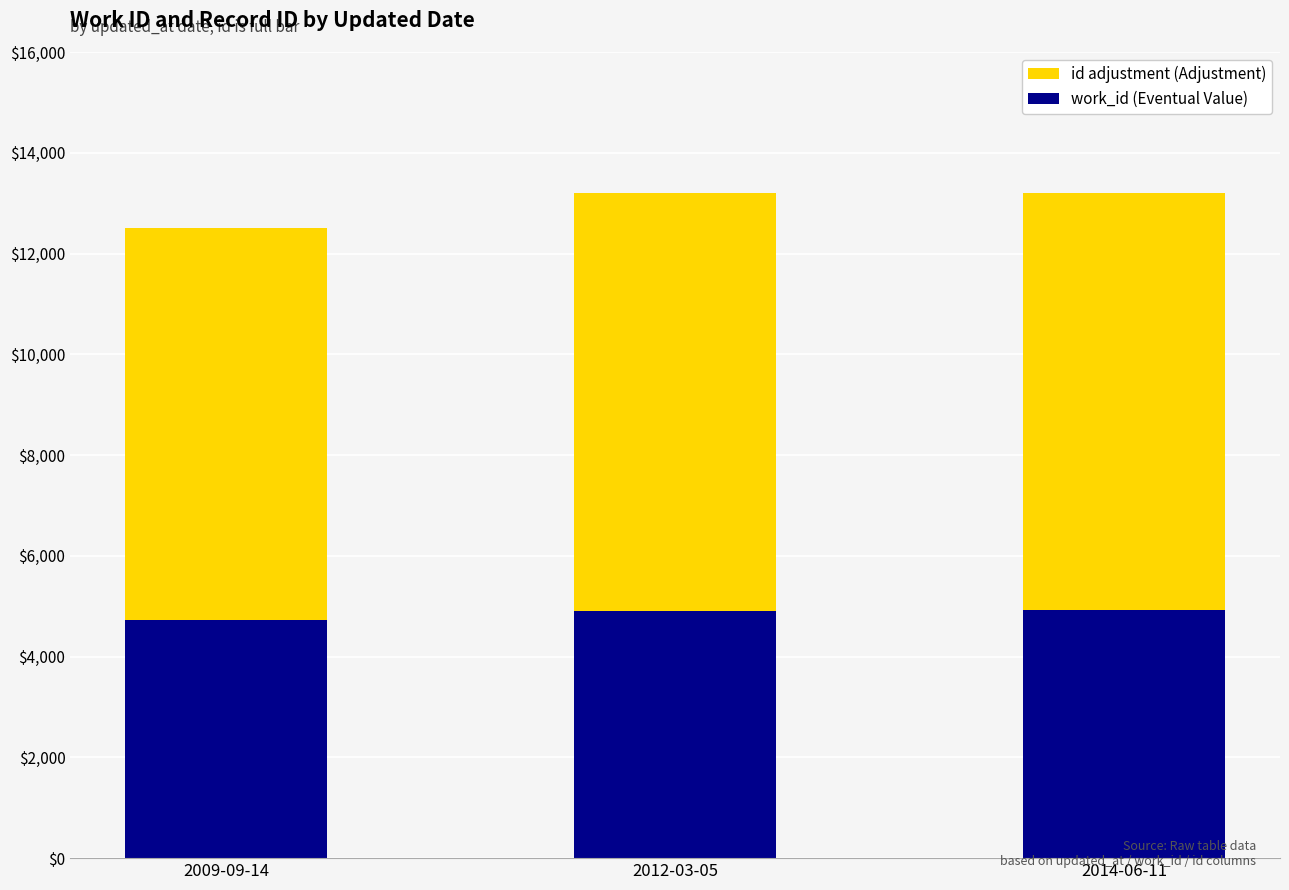

What is the highest value of the work_id (Eventual Value) series?

4918